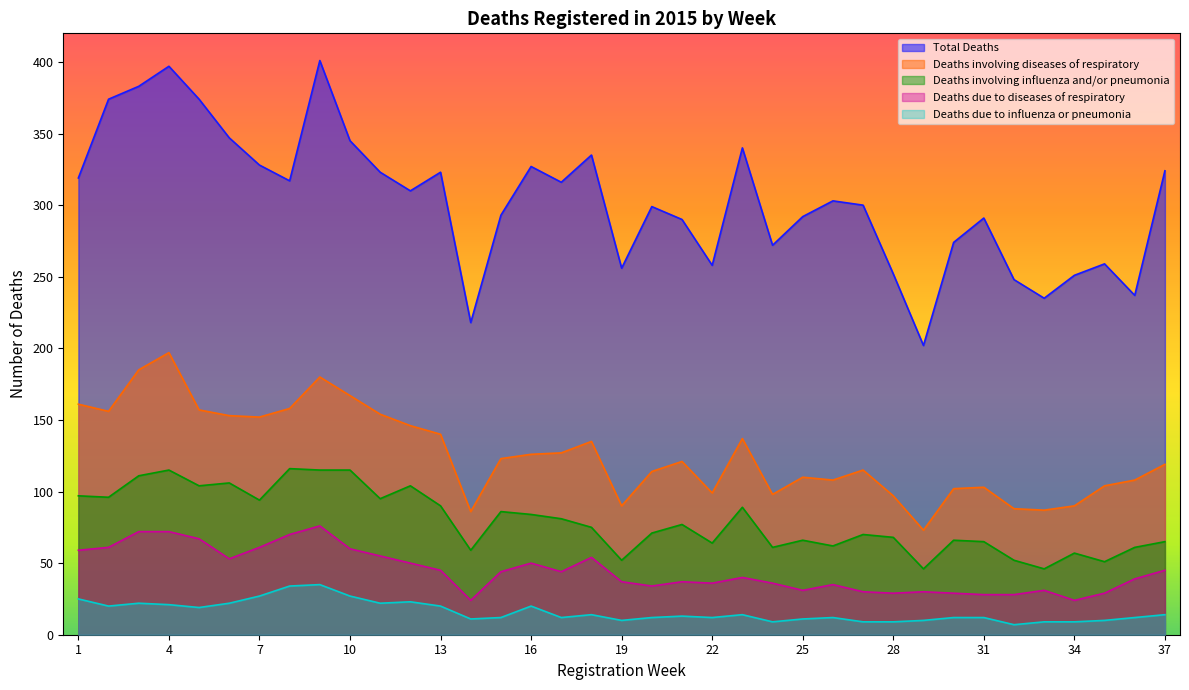

How many series are shown in this chart?

5